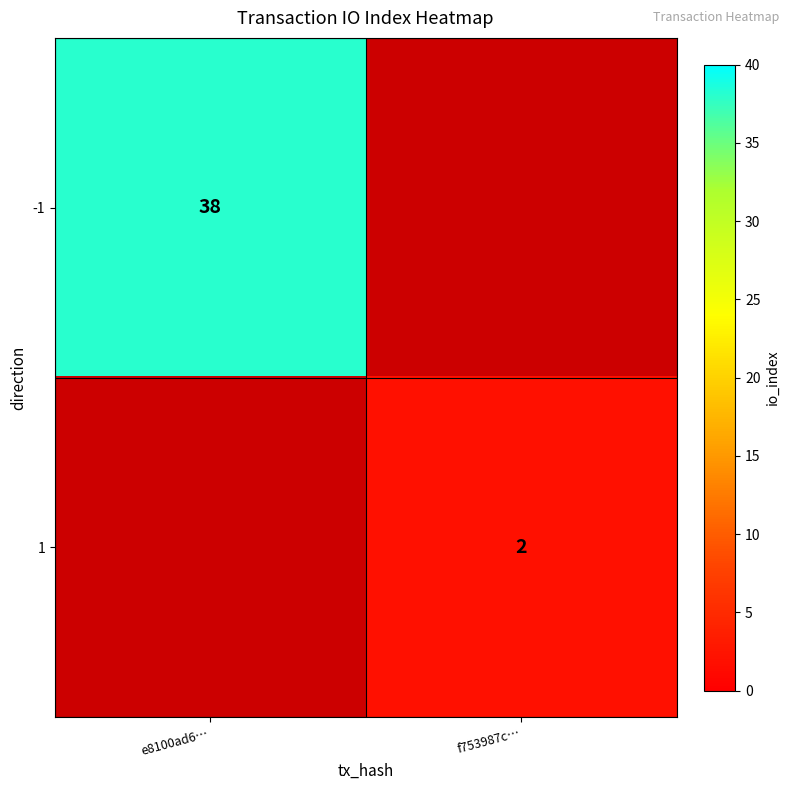

Is it true that 1 equals 2 at f753987c…?

True